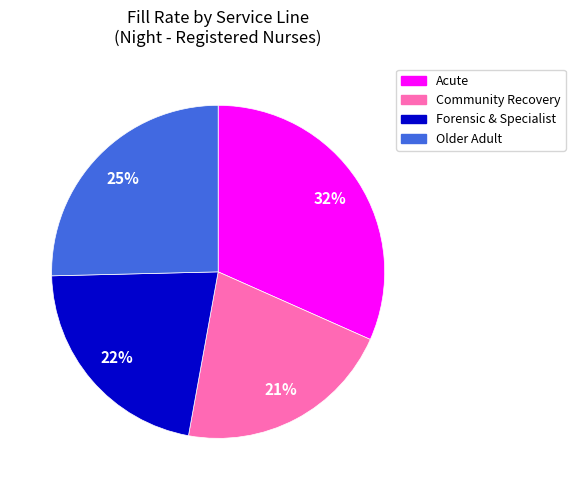

How many segments does this pie chart have?

4